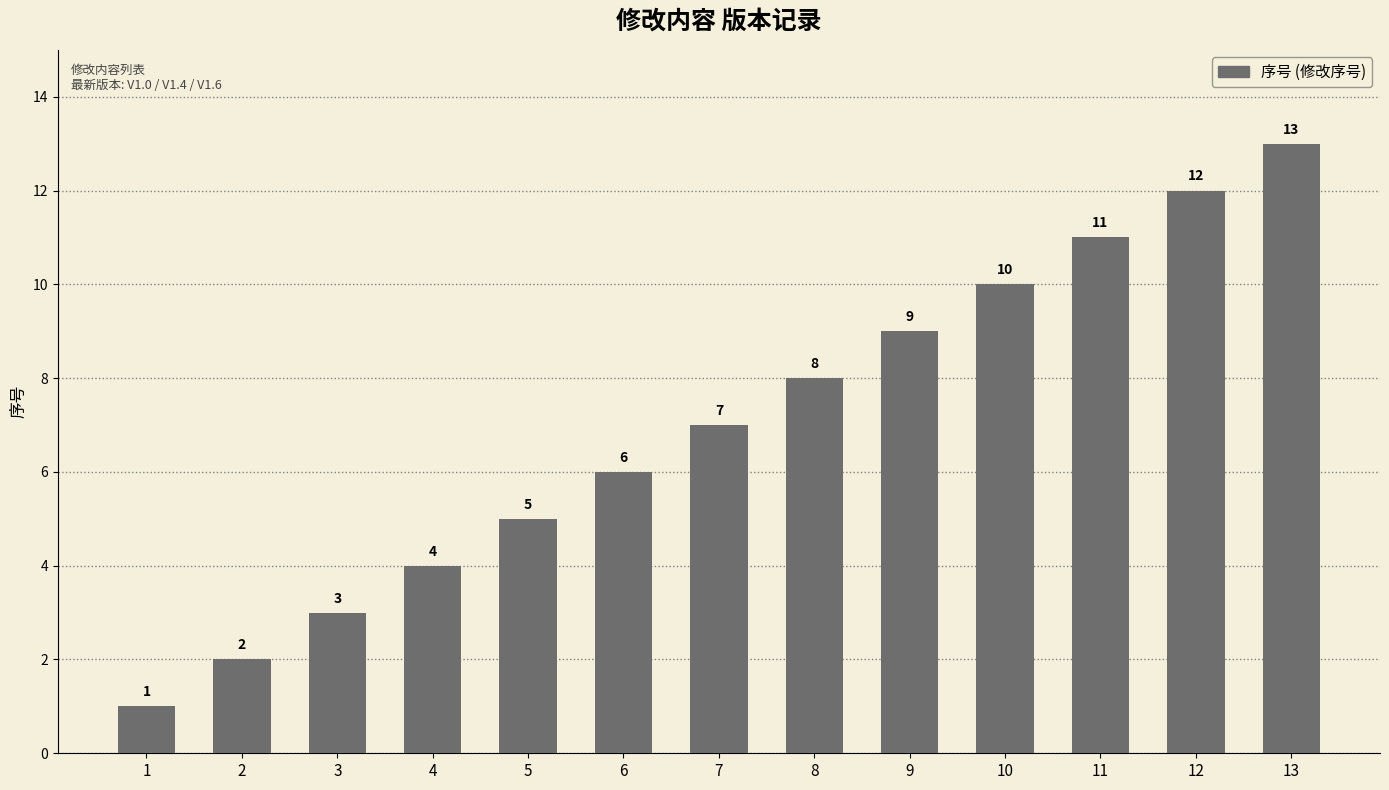

How many bars are there in total?

13